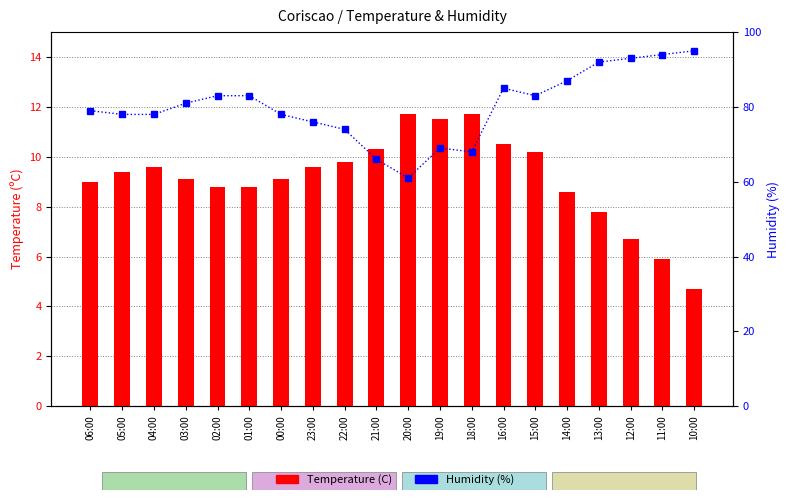

Which series has the largest range (max minus min)?

Humidity (%)